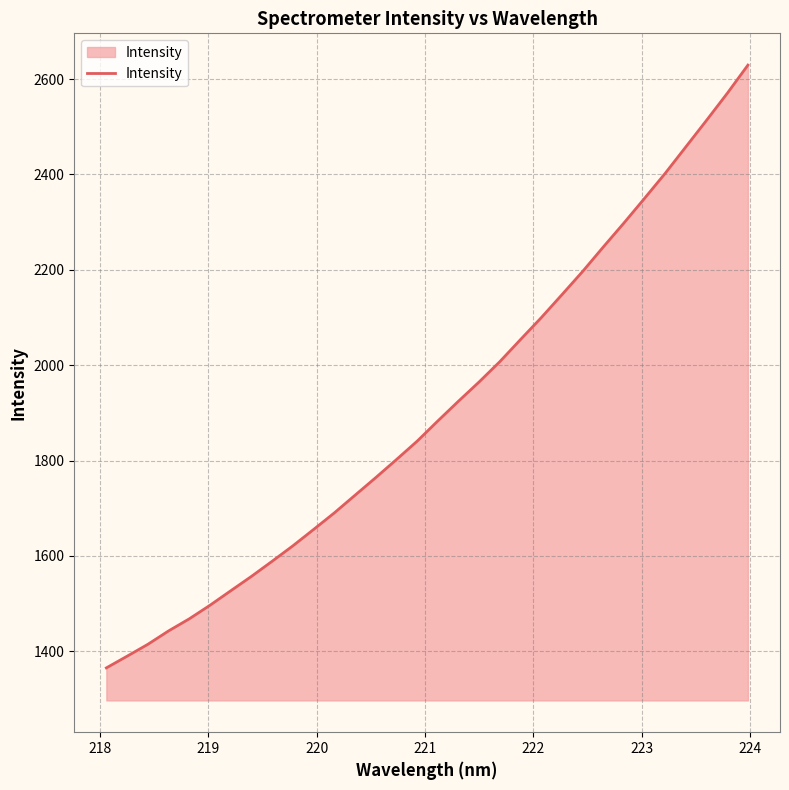

What is the maximum value shown in the chart?

2629.3